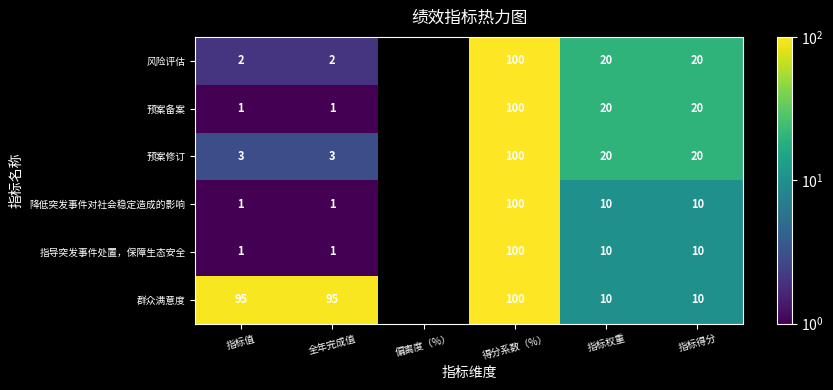

What is the total value across all series at 指标得分?

90